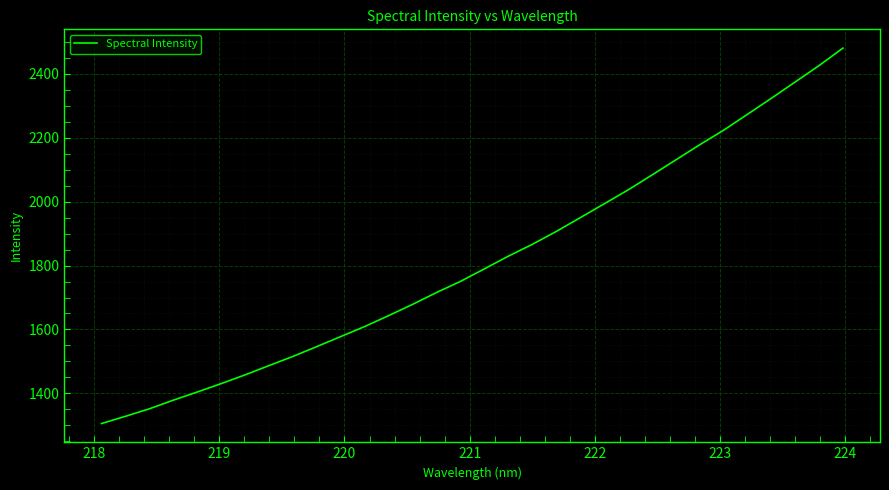

How many distinct data groups are displayed?

1